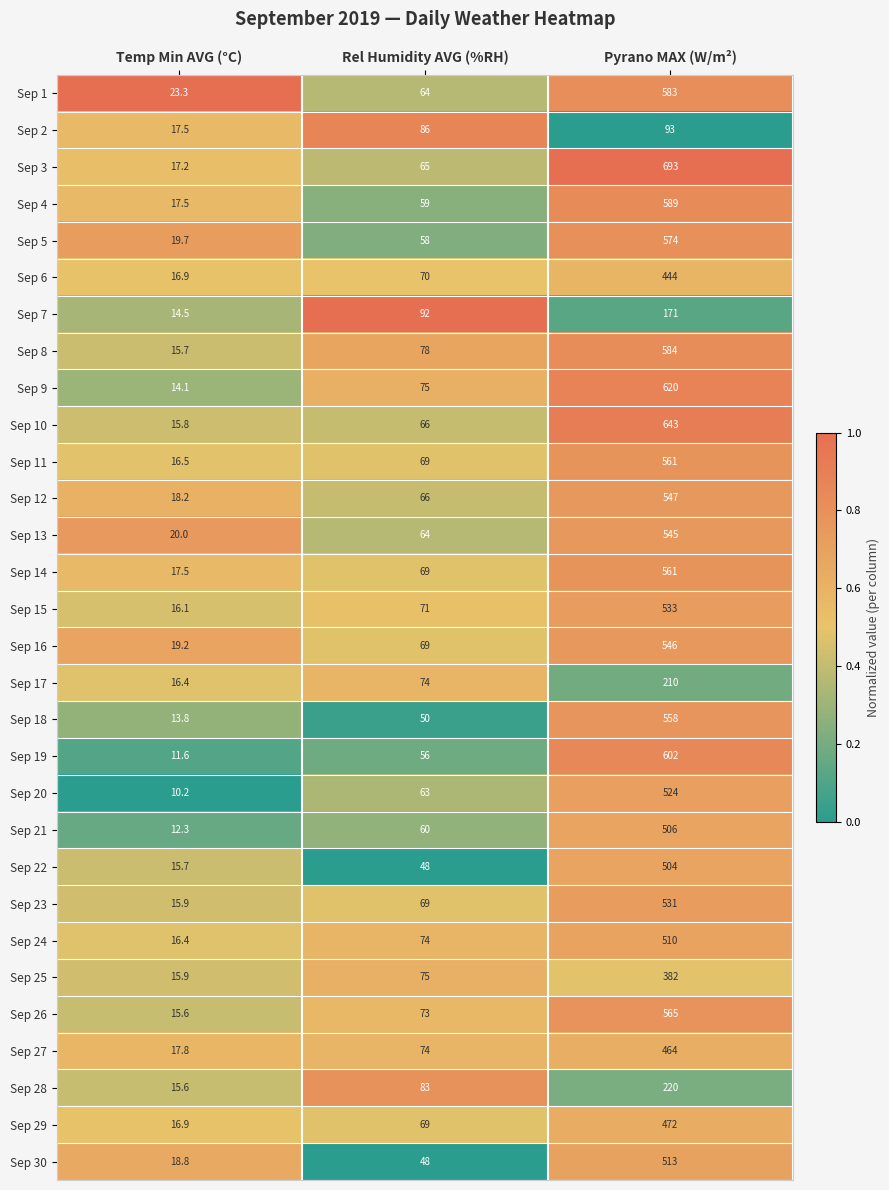

What is the difference between the highest and lowest values at Temp Min AVG (°C)?

13.1